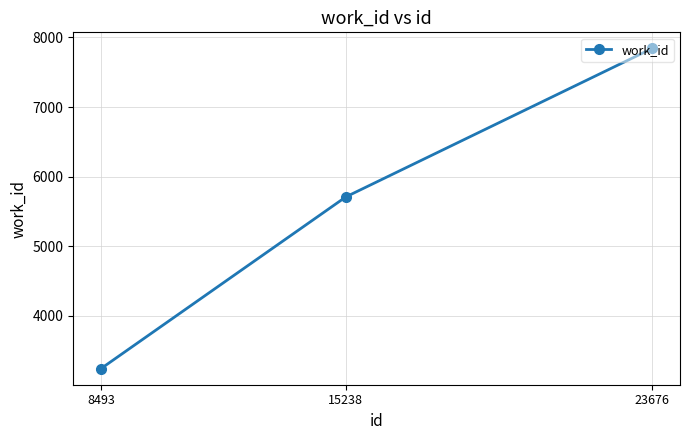

How many distinct data groups are displayed?

1